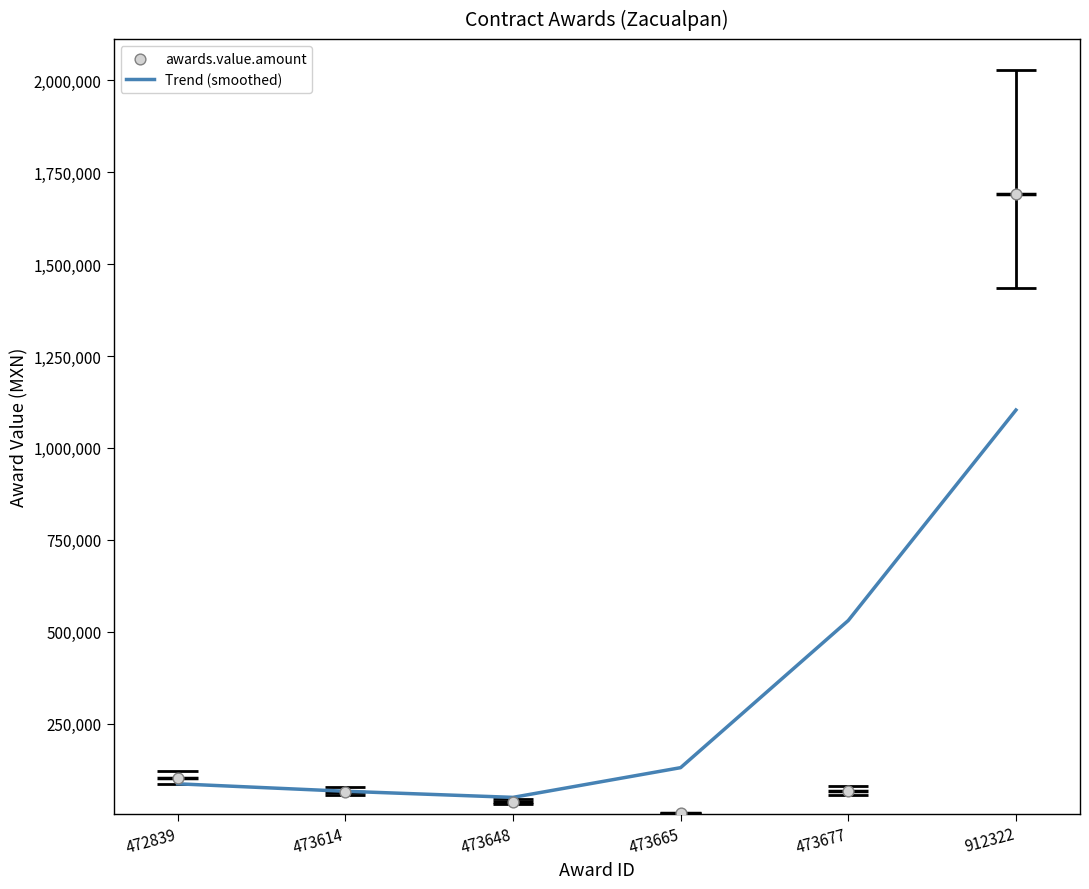

Which series has the largest Y range (max minus min)?

awards.value.amount